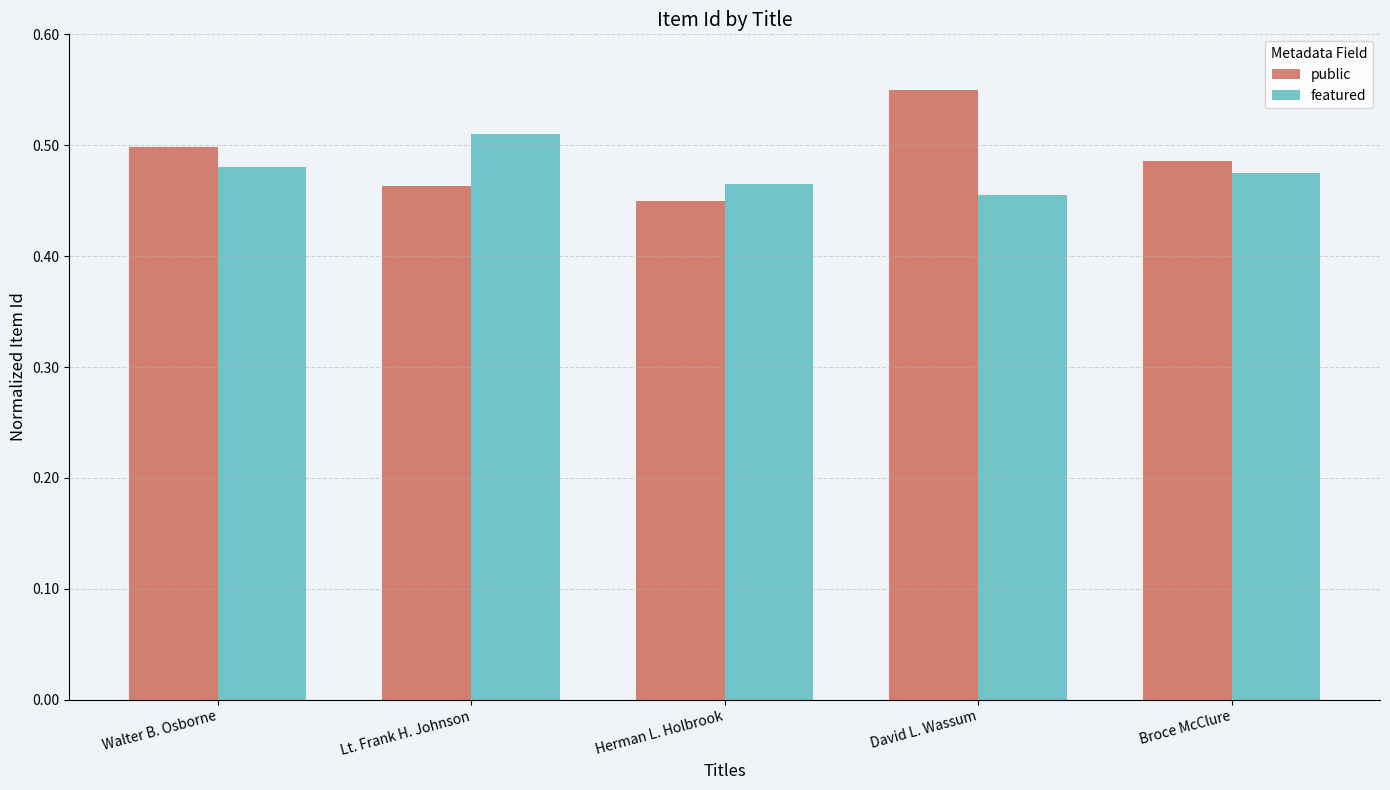

What is the label of the 2nd bar from the right?

David L. Wassum